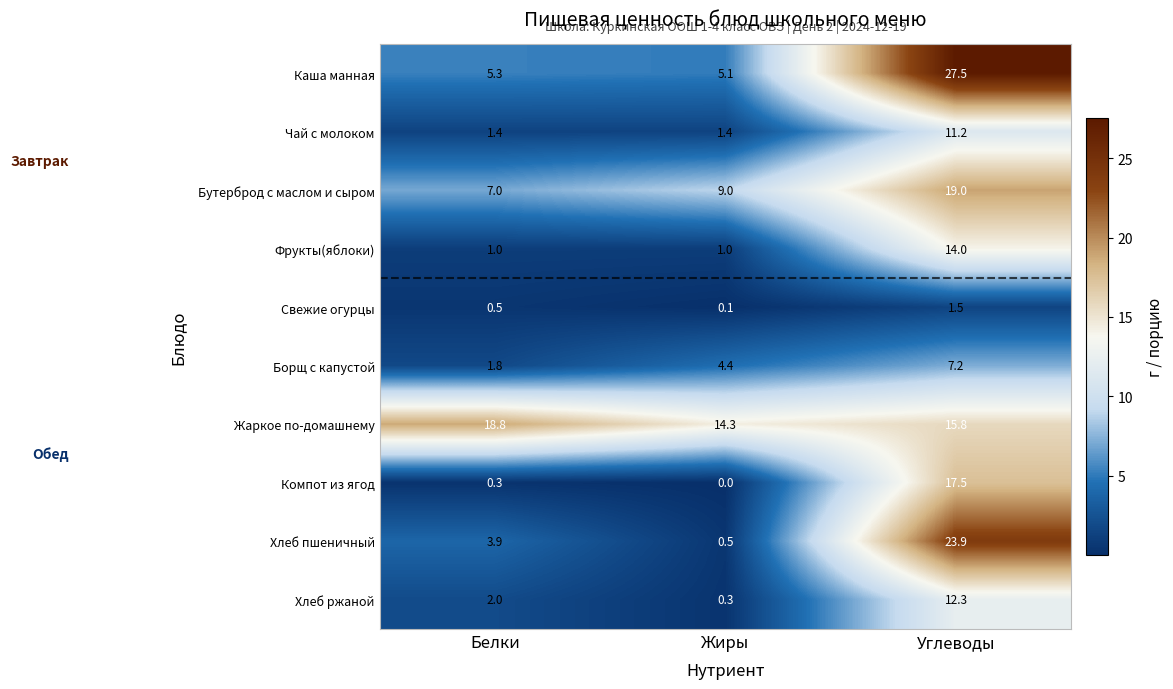

Rank the series at Белки from highest to lowest value.

Жаркое по-домашнему, Бутерброд с маслом и сыром, Каша манная, Хлеб пшеничный, Хлеб ржаной, Борщ с капустой, Чай с молоком, Фрукты(яблоки), Свежие огурцы, Компот из ягод